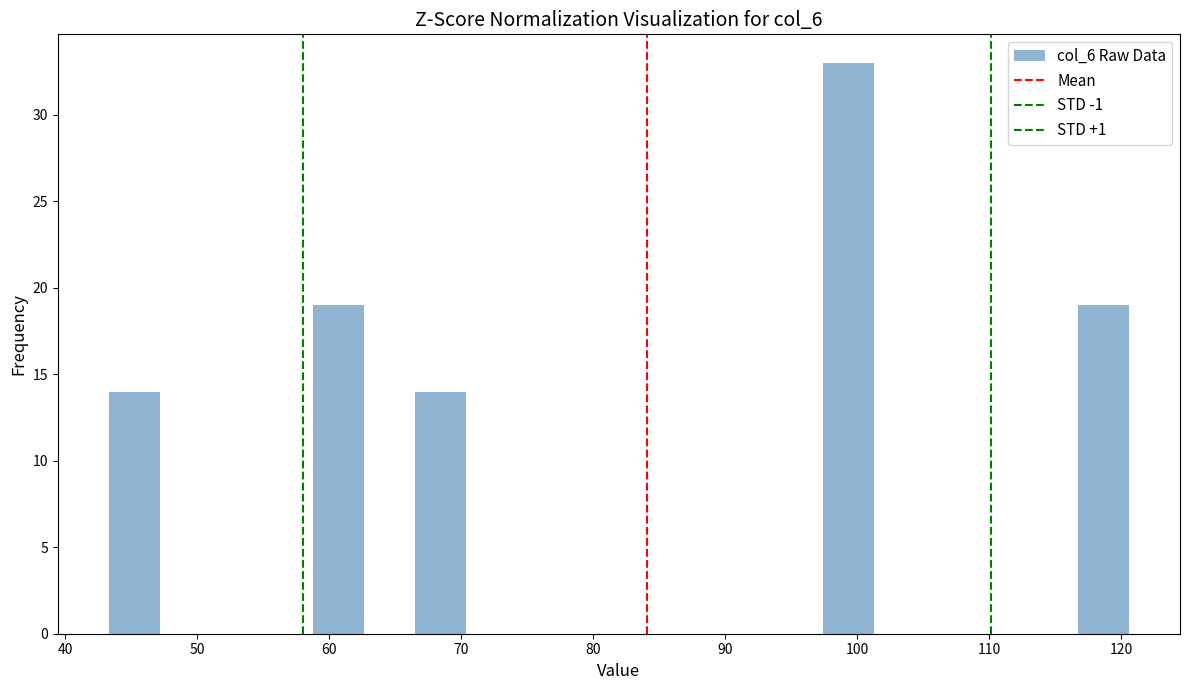

Read against the x-axis, roughly where is the centre of the tallest bar?

99